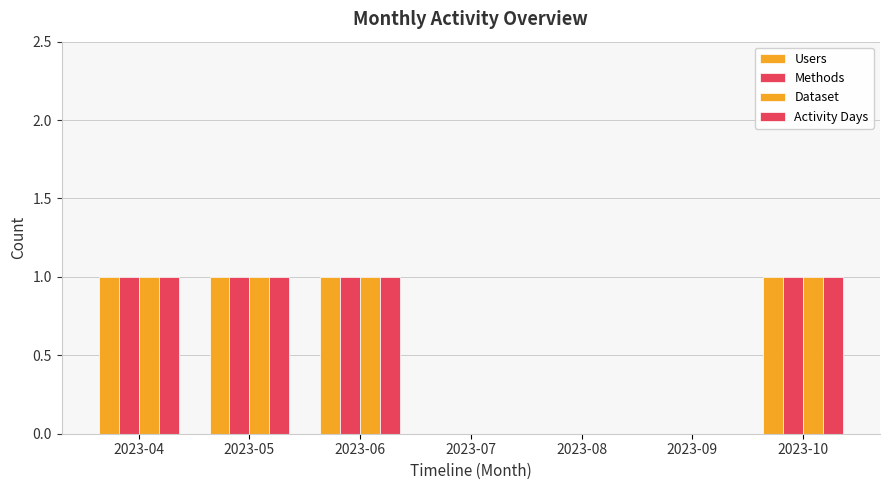

True or false: Dataset has a value of 2 at 2023-06.

False